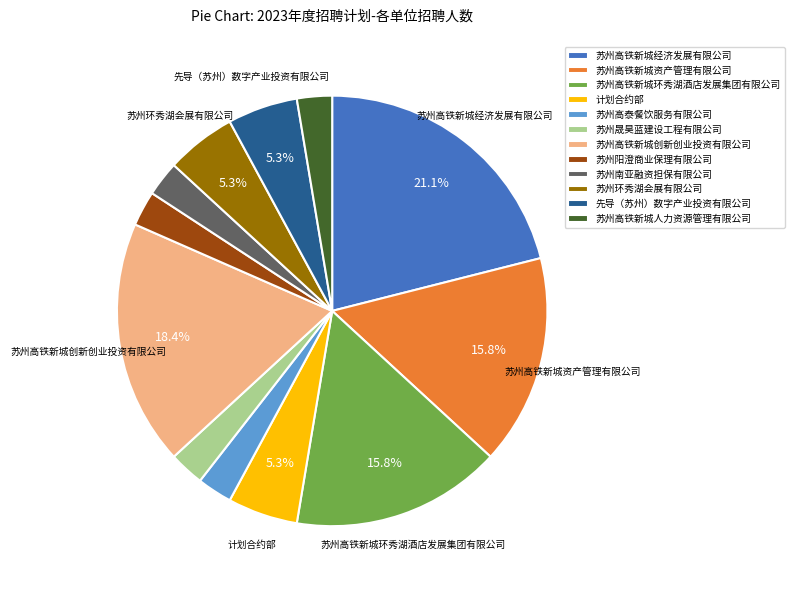

To the nearest percent, what is the difference between the largest and smallest slice percentages?

18%